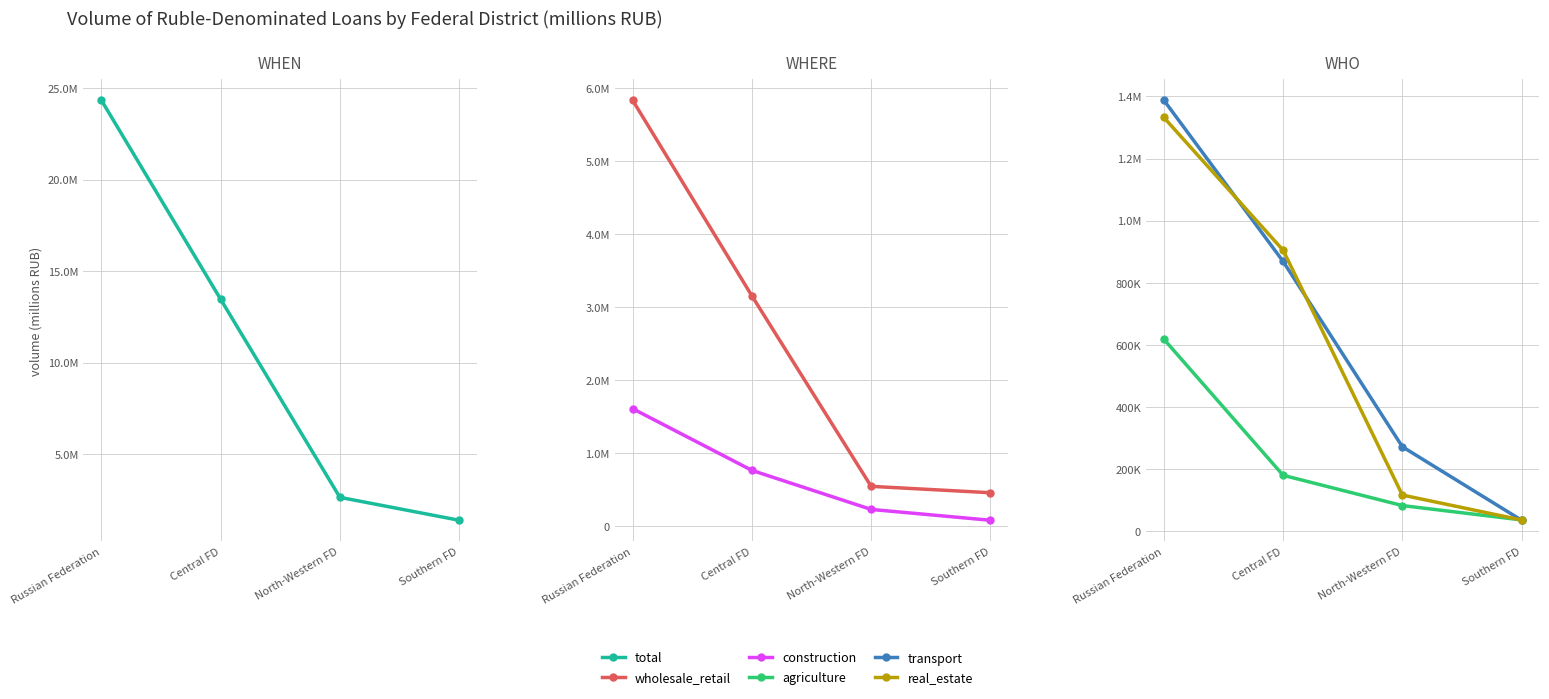

At how many categories does at least one series exceed 18967621?

1